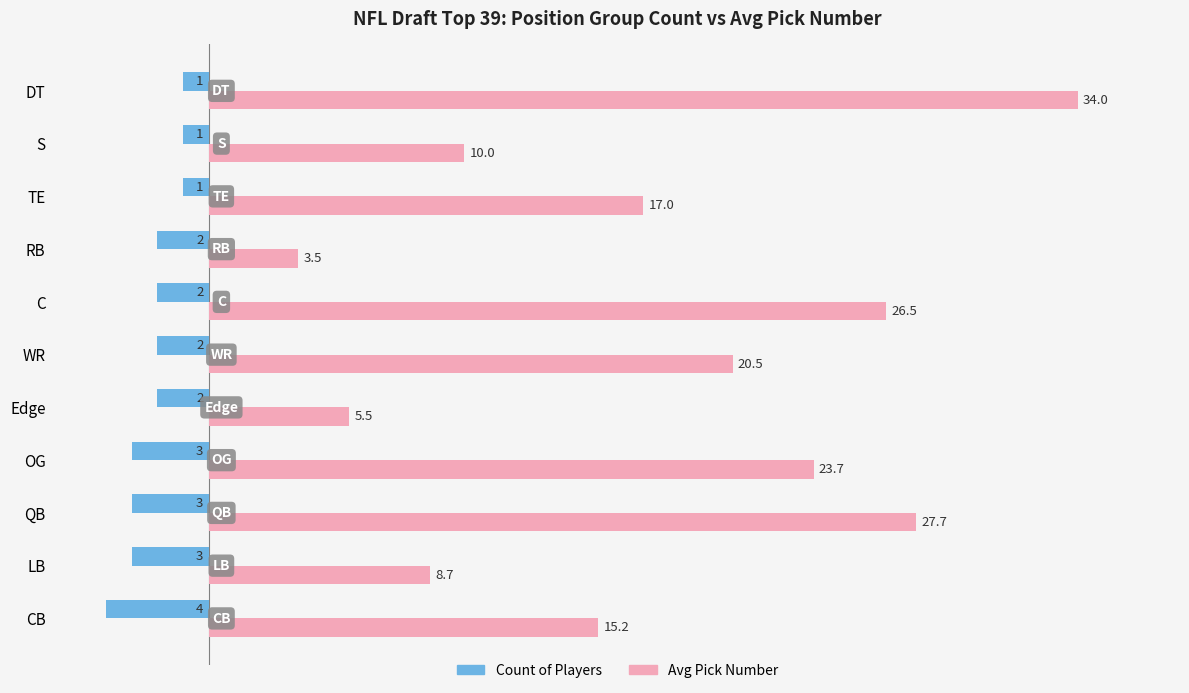

What is the spread (max minus min) of values at TE?

18.0